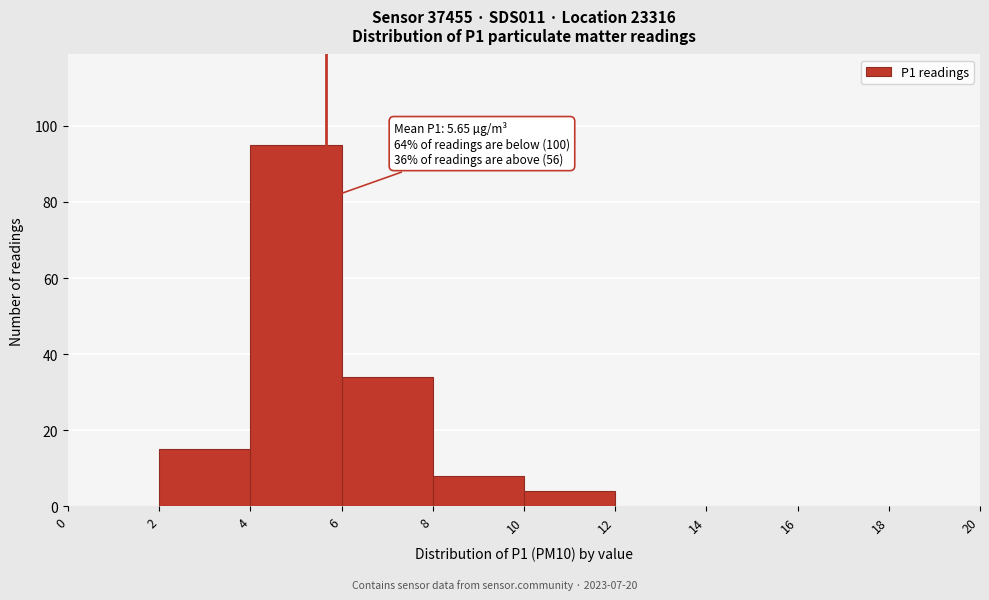

Over which range of the x-axis is the bar tallest?

4 to 6